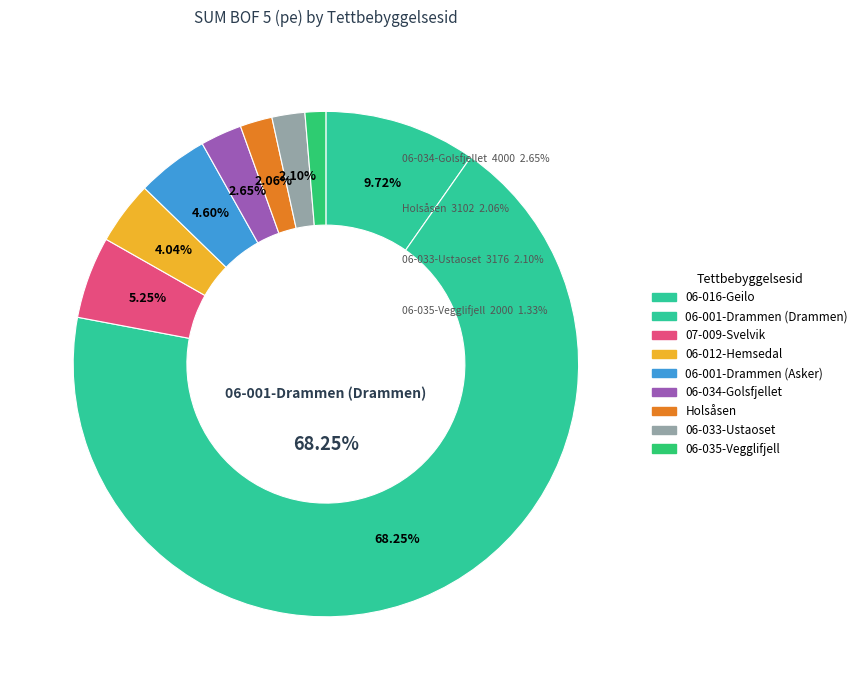

What is the largest slice in the pie chart?

06-001-Drammen (Drammen)